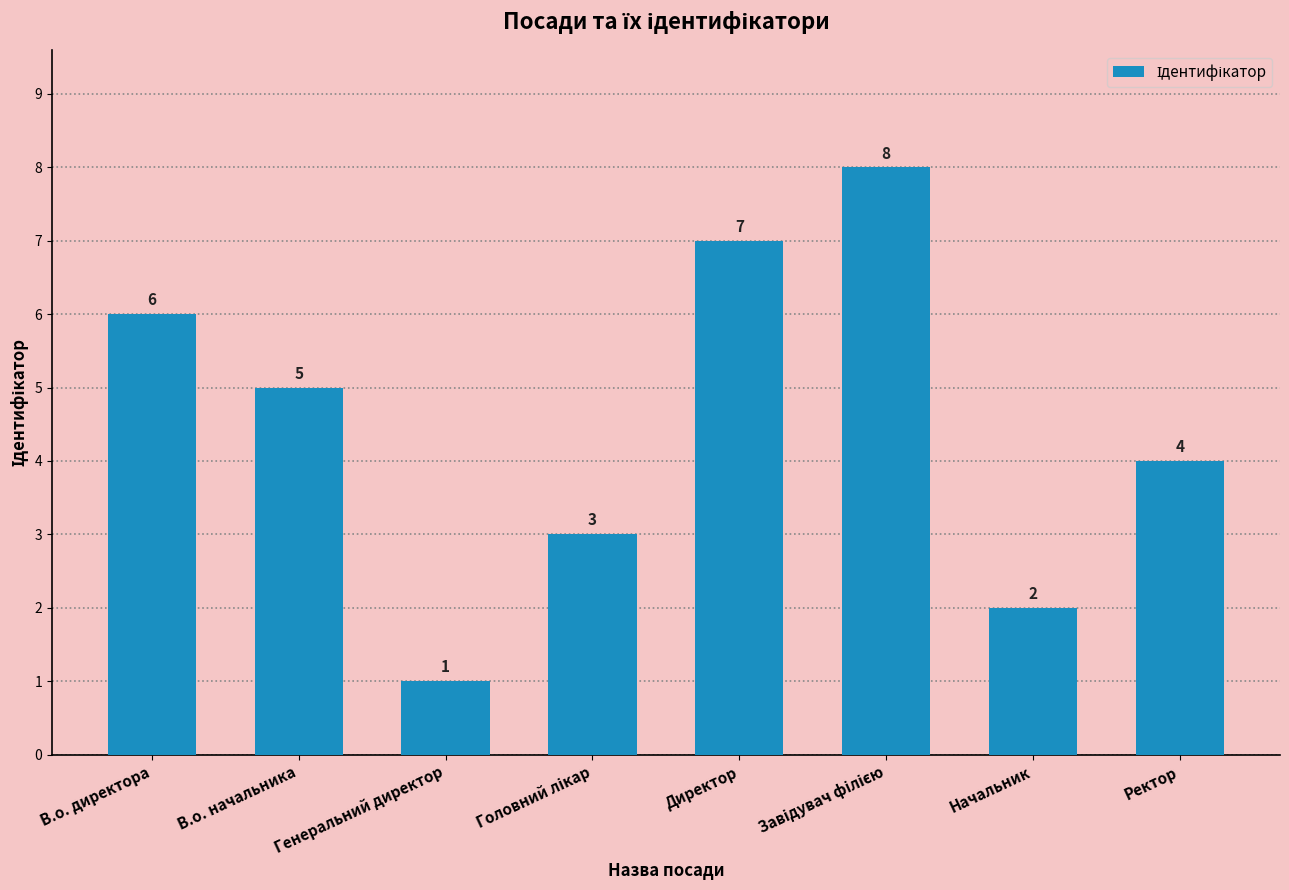

What is the value of the 8th bar from the left?

4